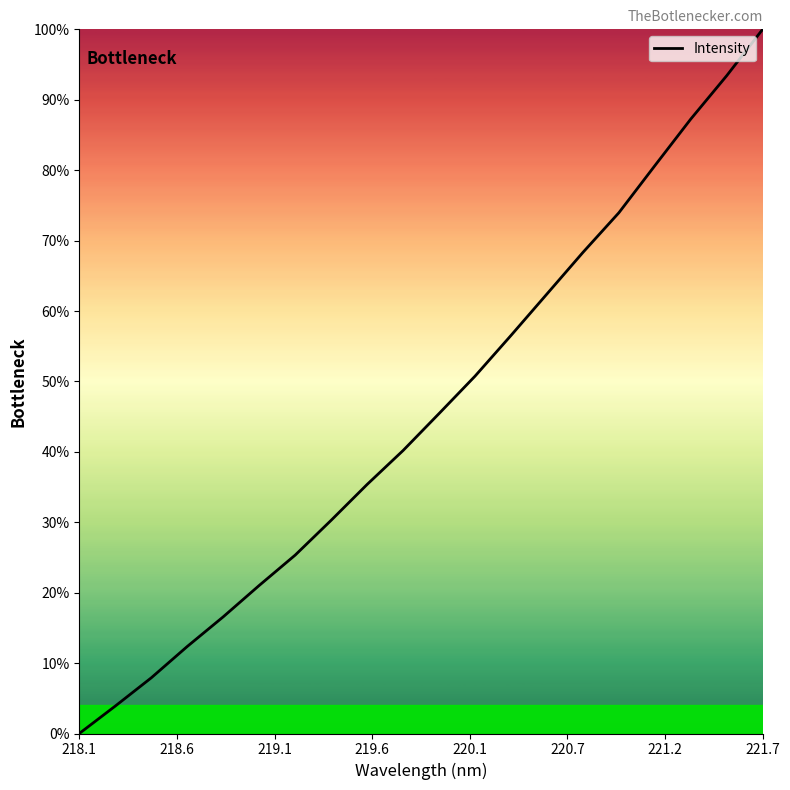

What is the greatest value displayed?

1.0